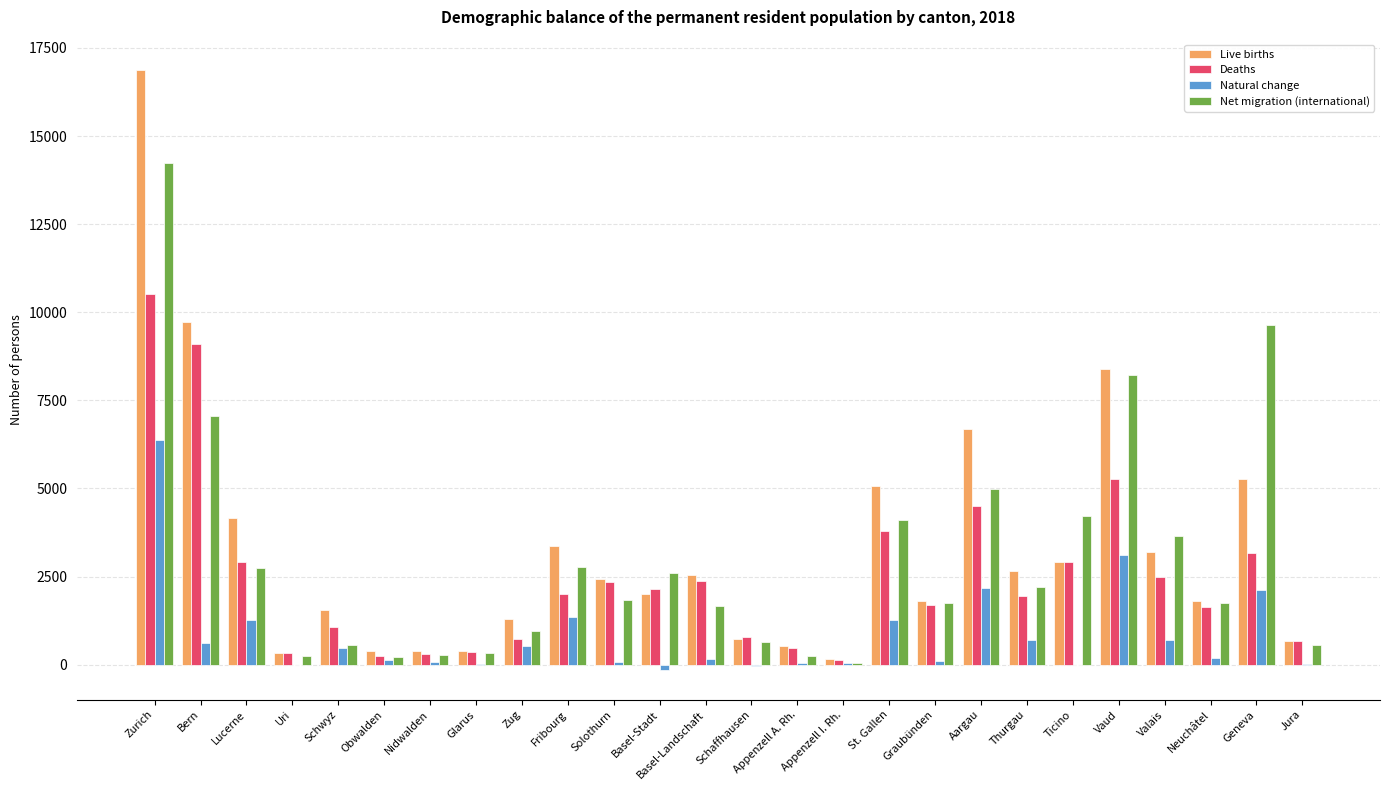

At which label does Natural change first exceed 177?

Zurich